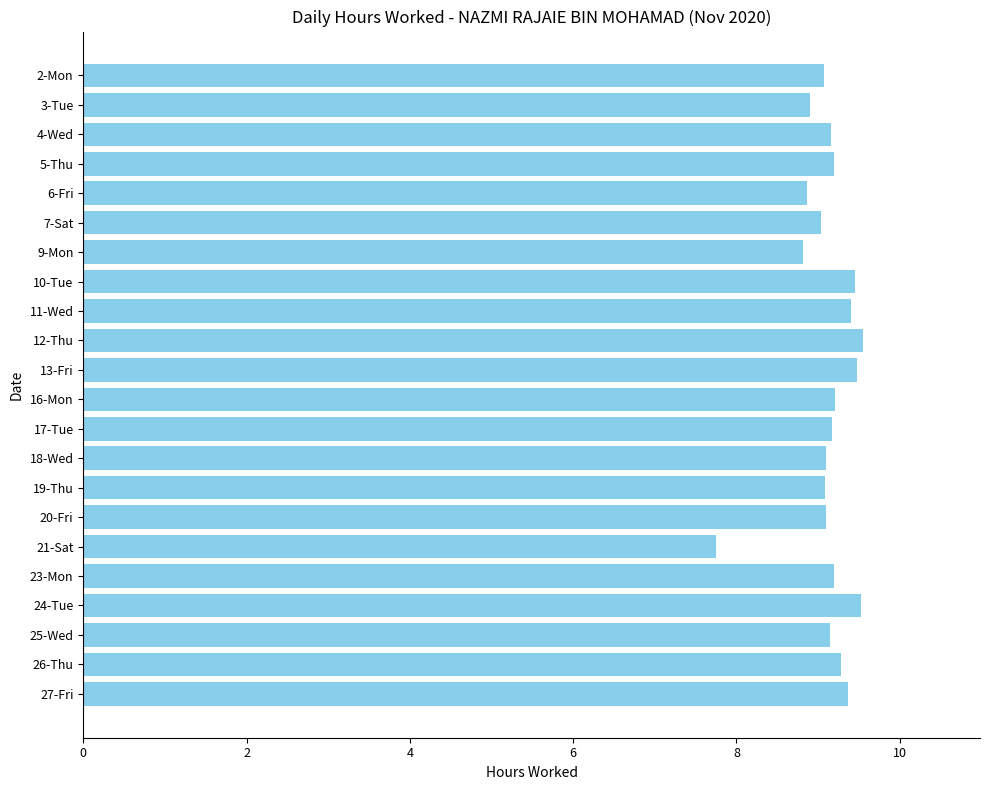

Where is the data nearest to the value 8?

21-Sat